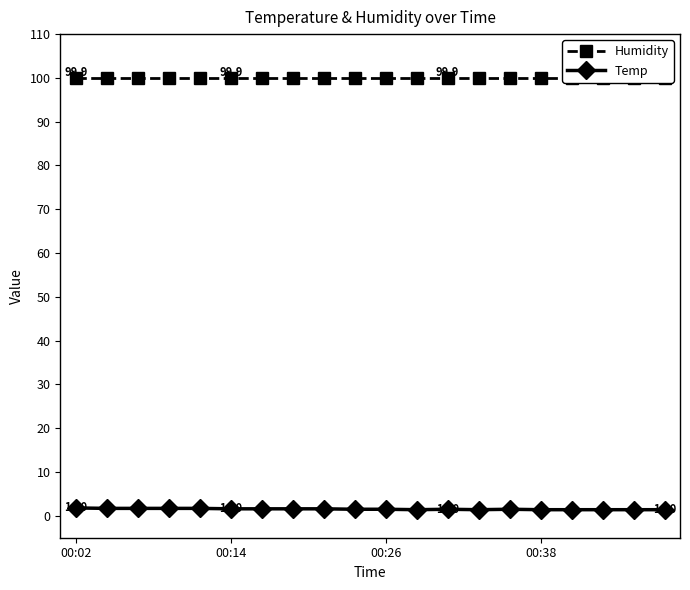

Which category has the lowest value across all series?

11